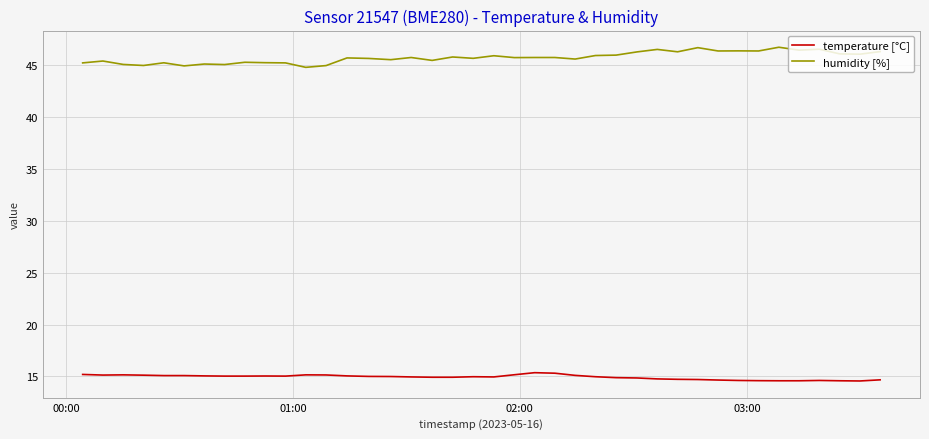

Rank the series by their average value, from lowest to highest.

temperature [°C], humidity [%]